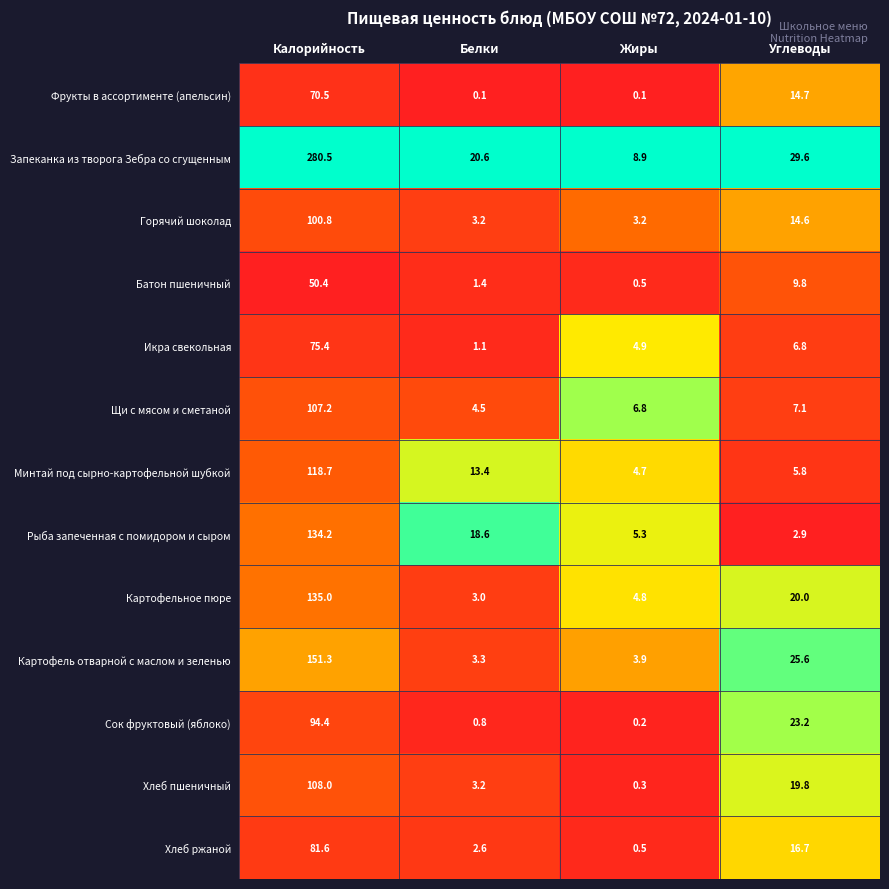

Count the number of data series in this chart.

13